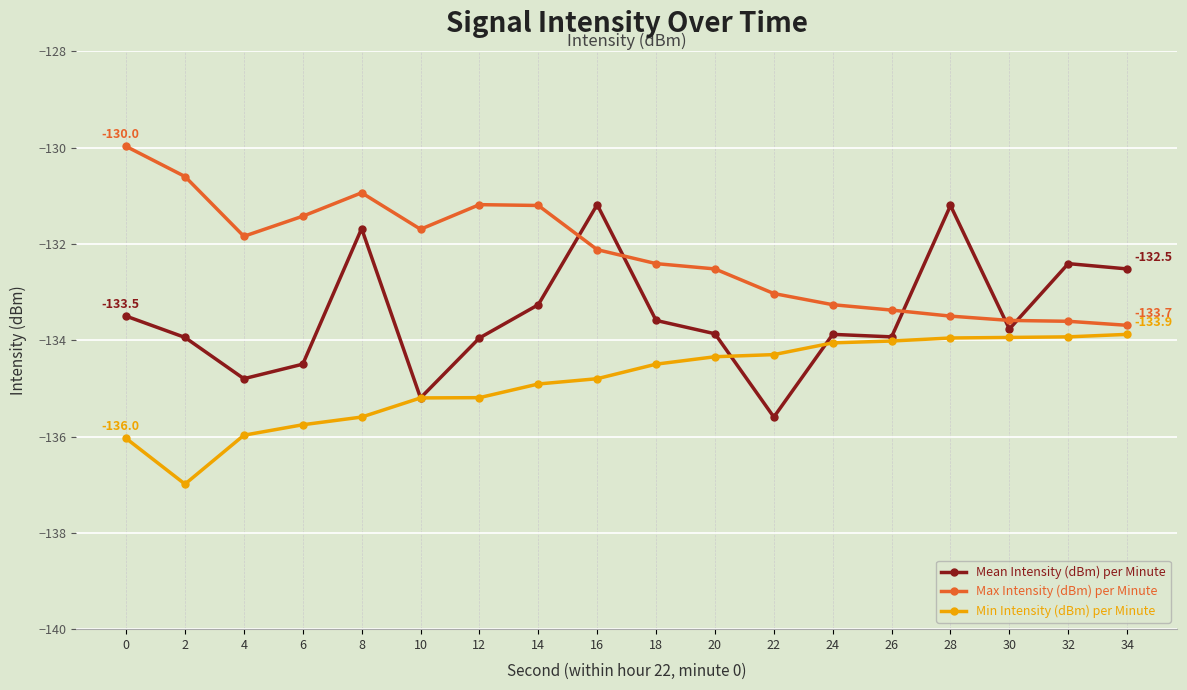

Which category has the lowest value across all series?

2